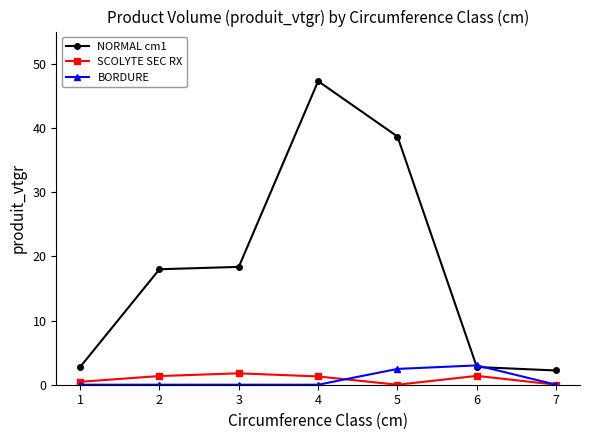

What is the value of the NORMAL cm1 point at the 6th from the left?

2.8